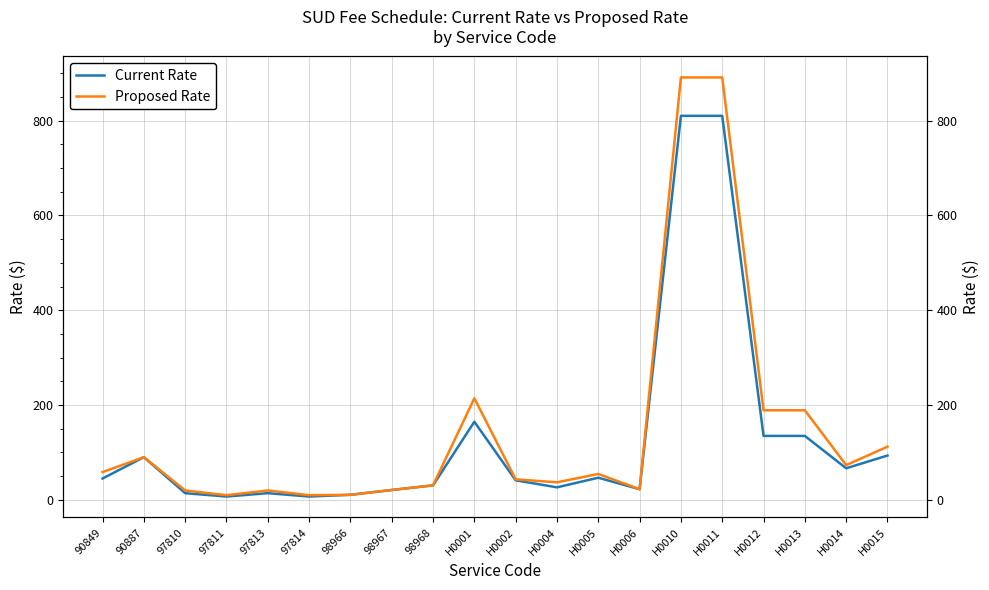

At which category is the sum across all series the highest?

H0010